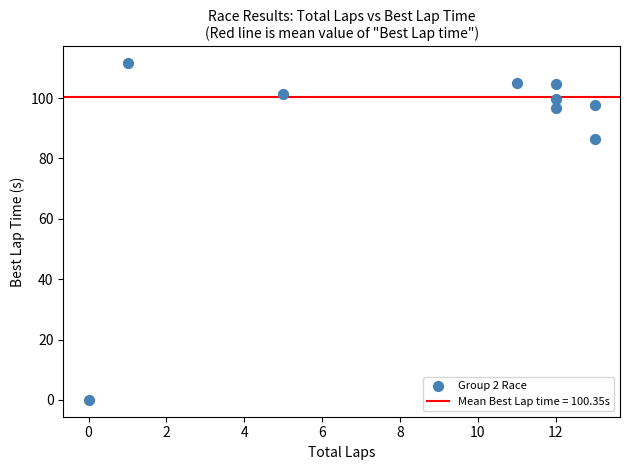

What is the average X value?

8.8